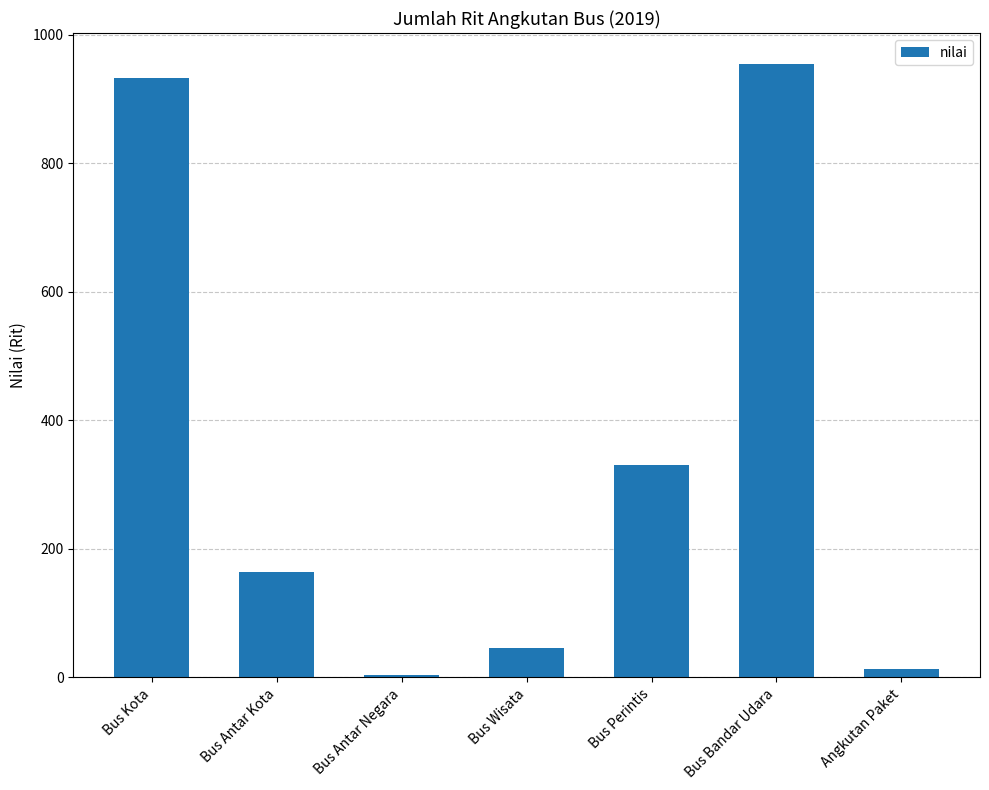

What is the ratio of the value at Bus Antar Kota to the value at Bus Antar Negara?

41.0